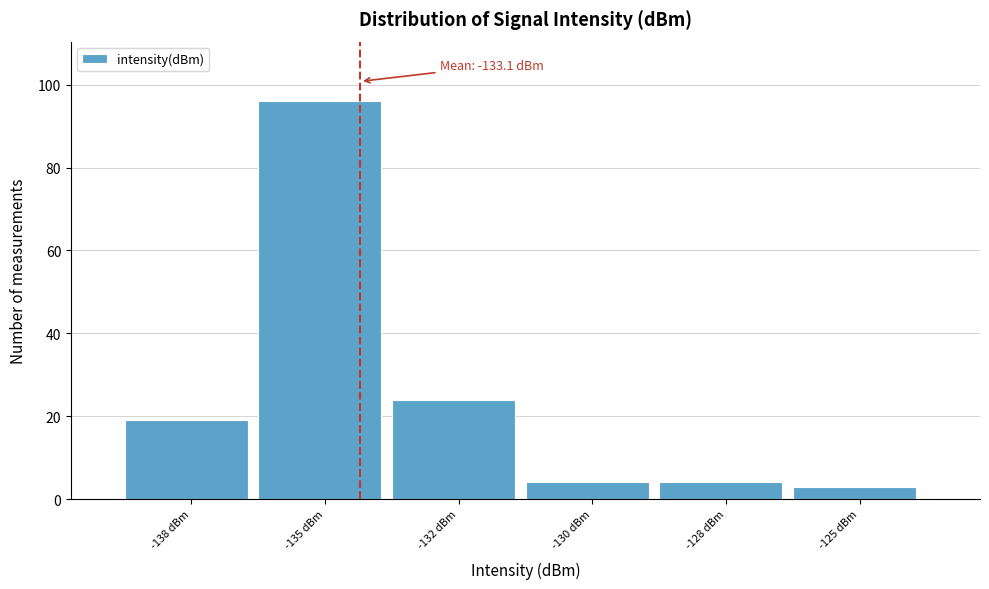

Reading left to right, extract all data points from this chart.

19	96	24	4	4	3